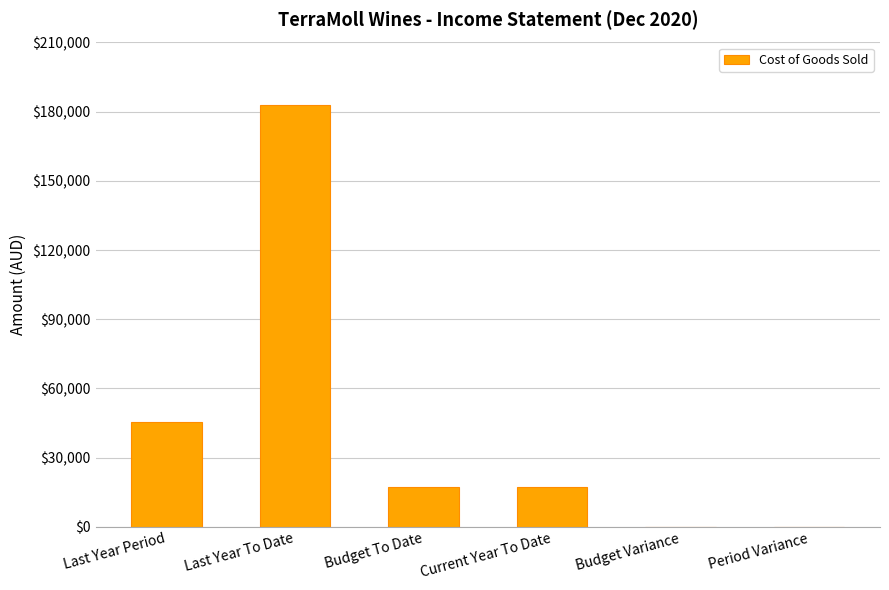

Reading right to left, extract all data points from this chart.

0.0	0.0	17426.5	17426.5	183091.7	45447.8